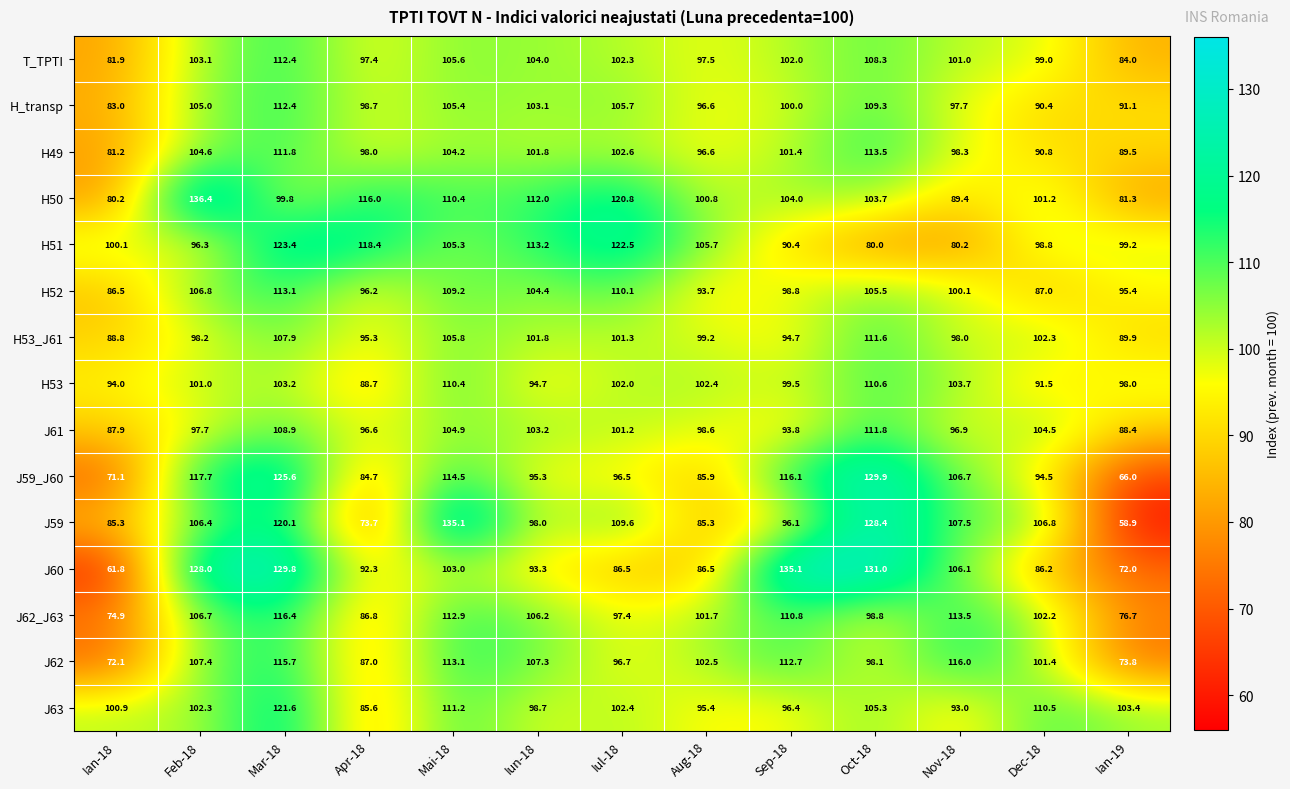

The value of J63 at Iul-18 is 102.4. True or false?

True